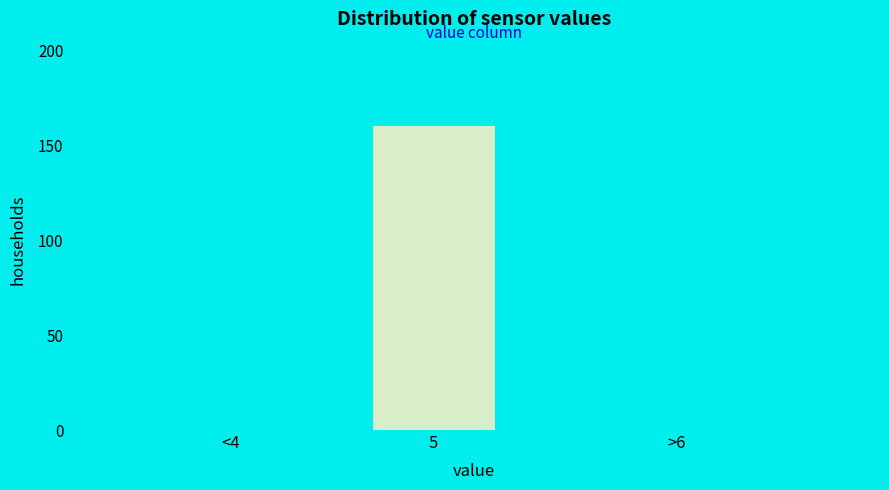

Reading left to right, extract all data points from this chart.

<4=0	5=160	>6=0